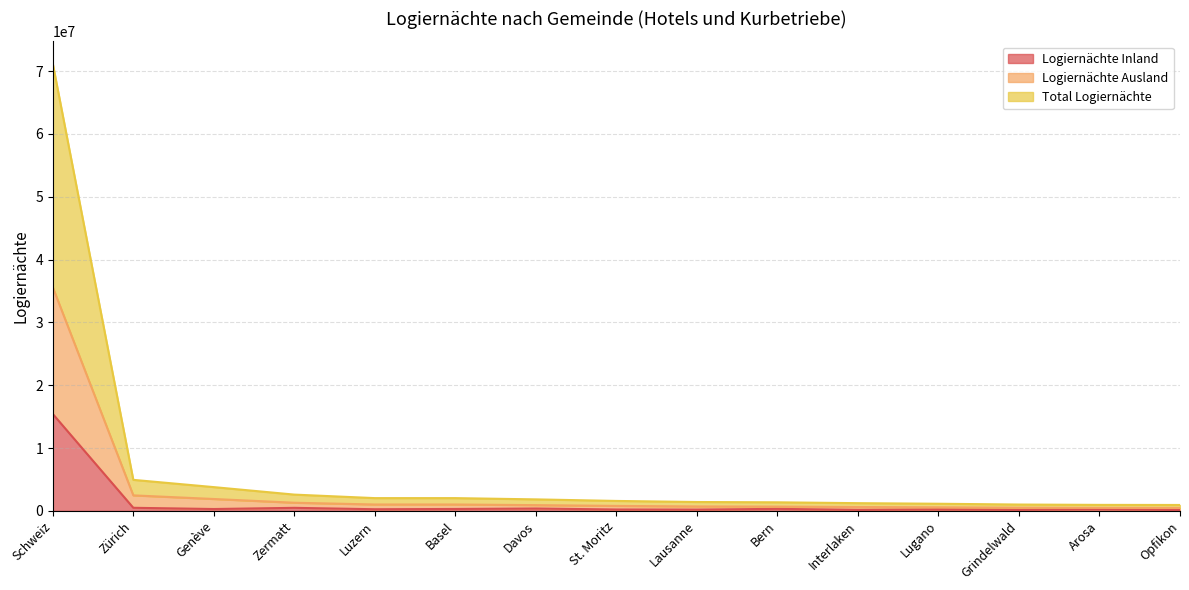

At which label does Logiernächte Inland reach its peak?

Schweiz